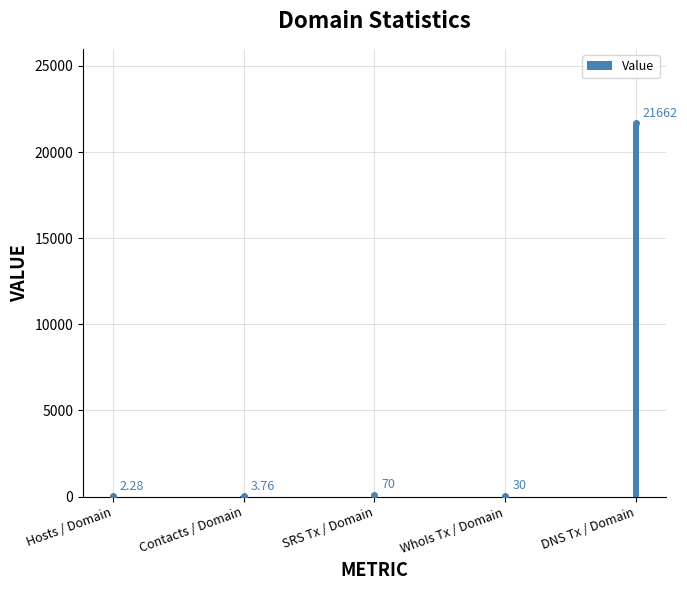

Reading left to right, what are all the values shown in this chart?

Hosts / Domain=2.3	Contacts / Domain=3.8	SRS Tx / Domain=70.0	WhoIs Tx / Domain=30.0	DNS Tx / Domain=21662.0